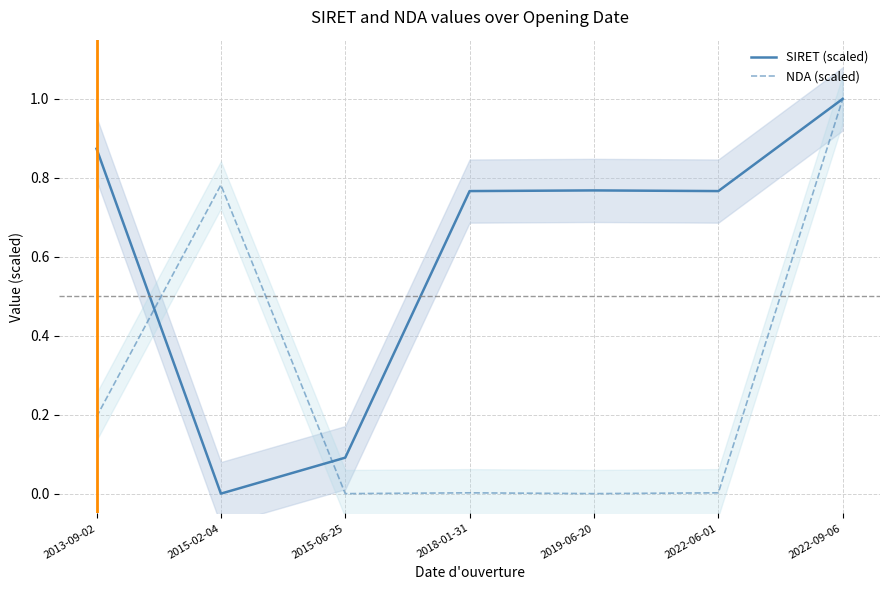

Which series changed the most between 2018-01-31 and 2019-06-20?

NDA (scaled)